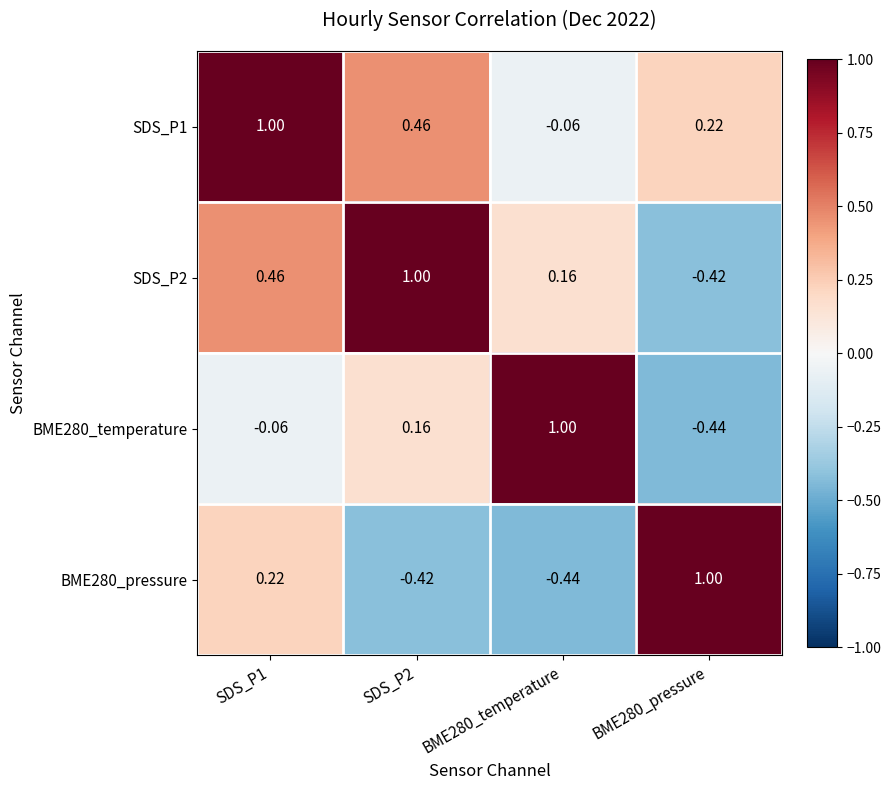

Is the value of BME280_pressure at BME280_pressure greater than the value of SDS_P2 at SDS_P1?

Yes